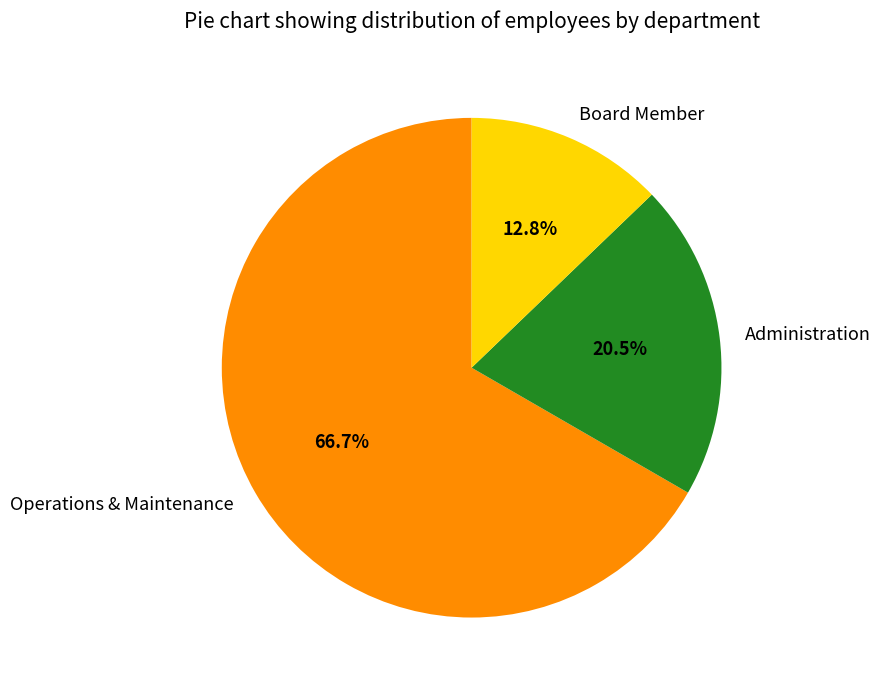

Between Board Member and Operations & Maintenance, which is larger?

Operations & Maintenance